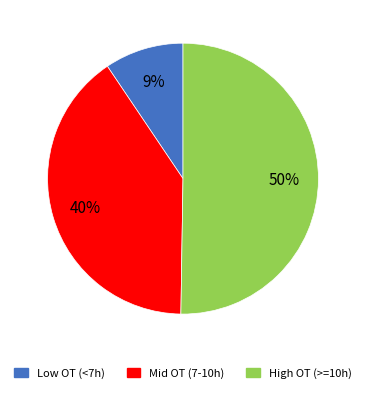

How many segments does this pie chart have?

3